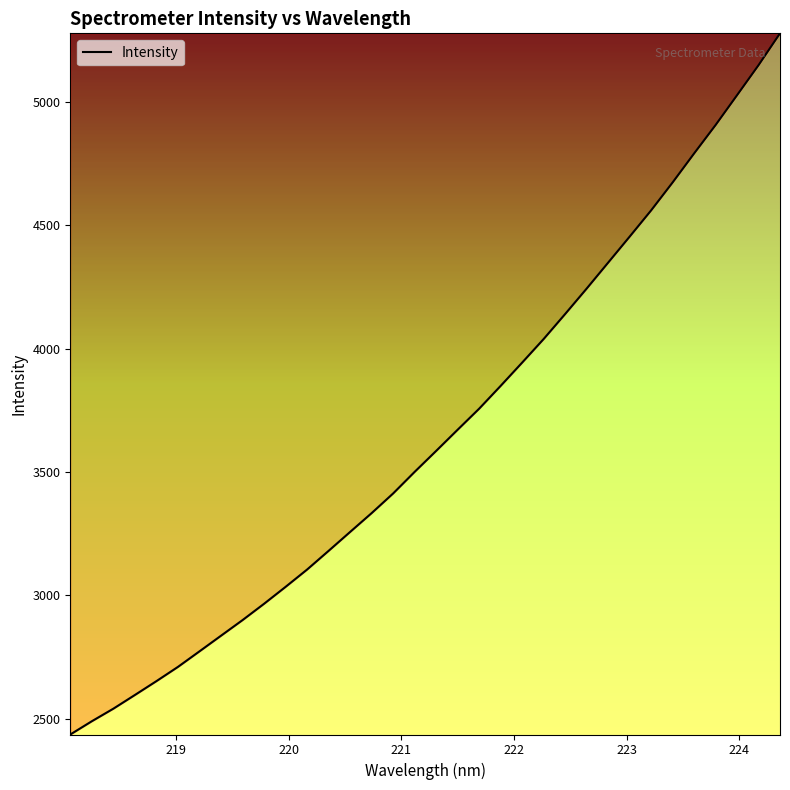

What is the smallest value displayed?

2437.0